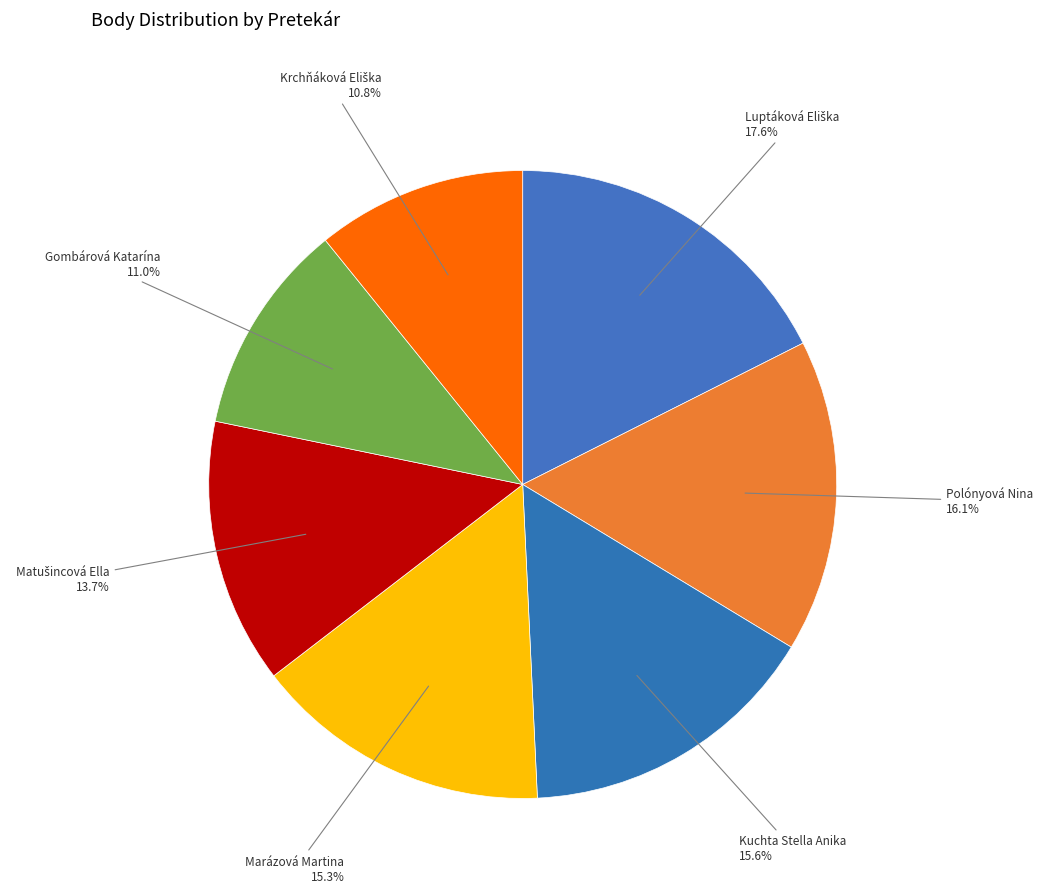

Does Polónyová Nina represent more than half of the total?

No